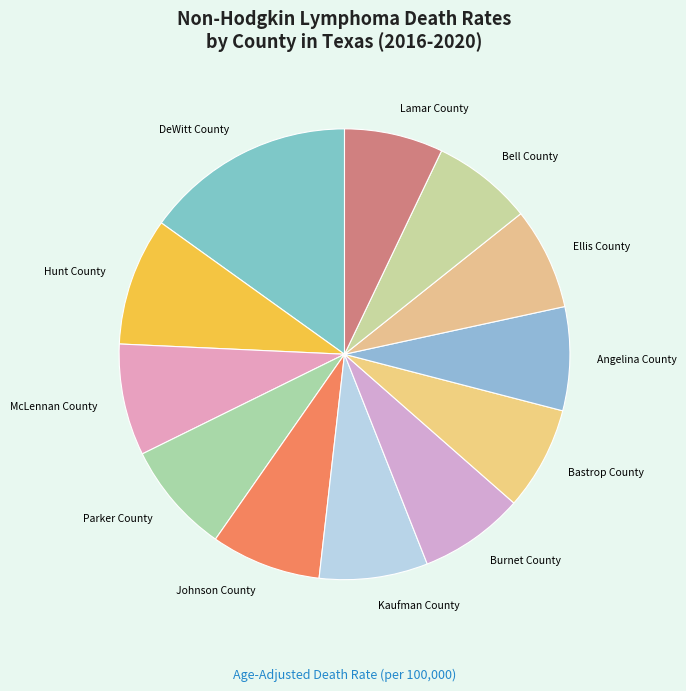

What is the largest slice in the pie chart?

DeWitt County